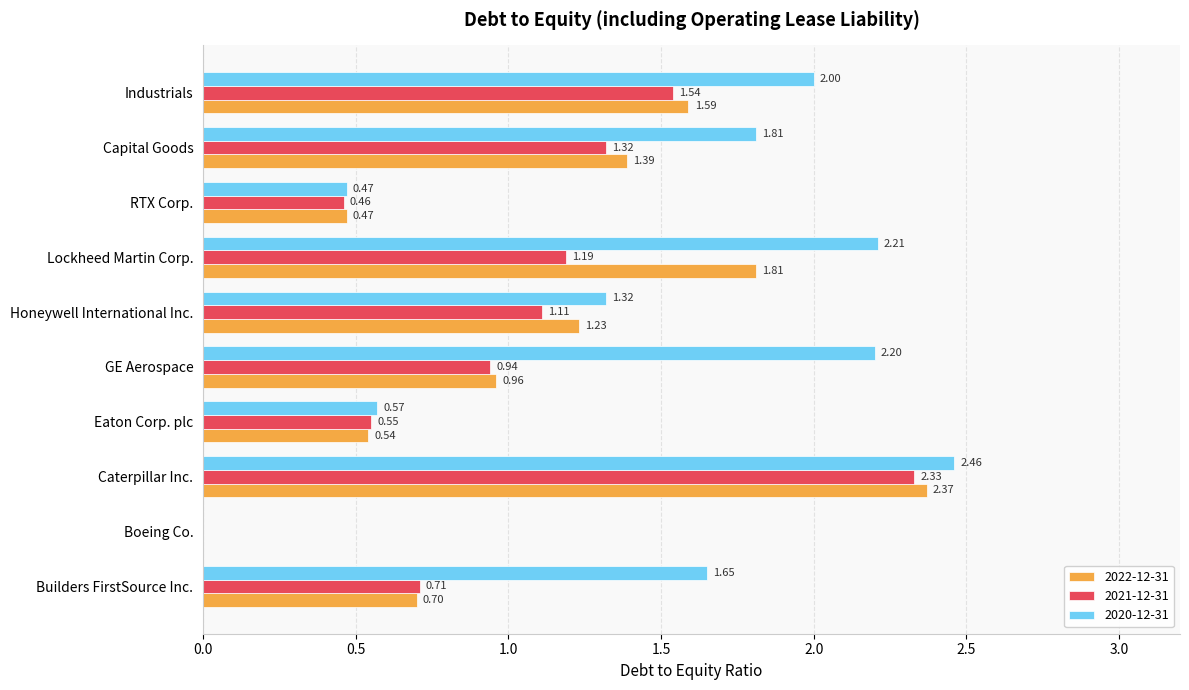

Which category has the highest value across all series?

Caterpillar Inc.